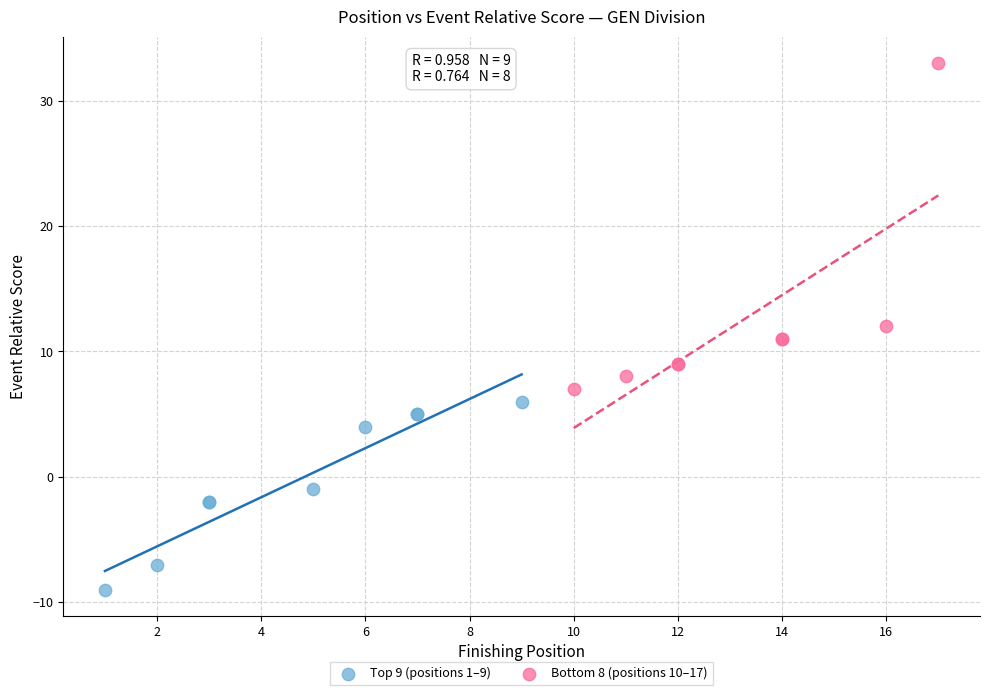

Which series reaches the minimum Y coordinate?

Top 9 (positions 1–9)